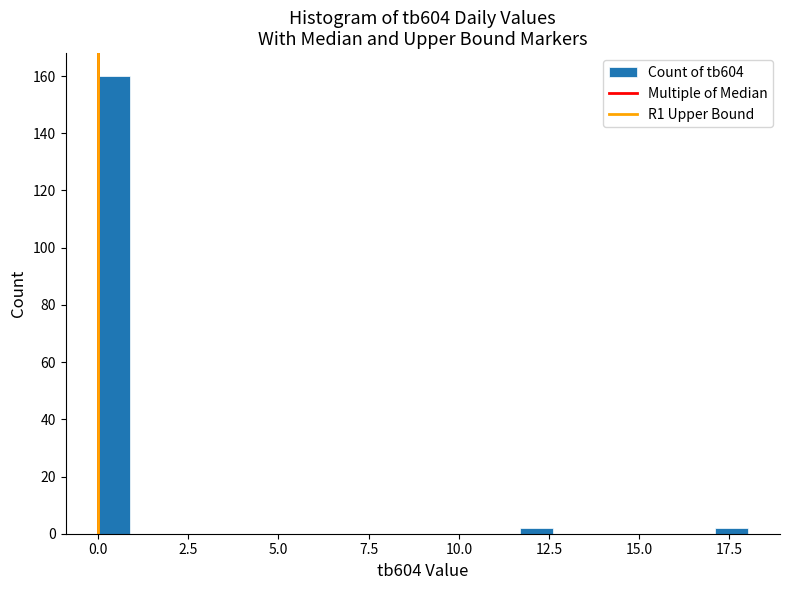

Around what value on the x-axis is the tallest bar? Give the approximate position of its centre, as read against the axis.

0.5